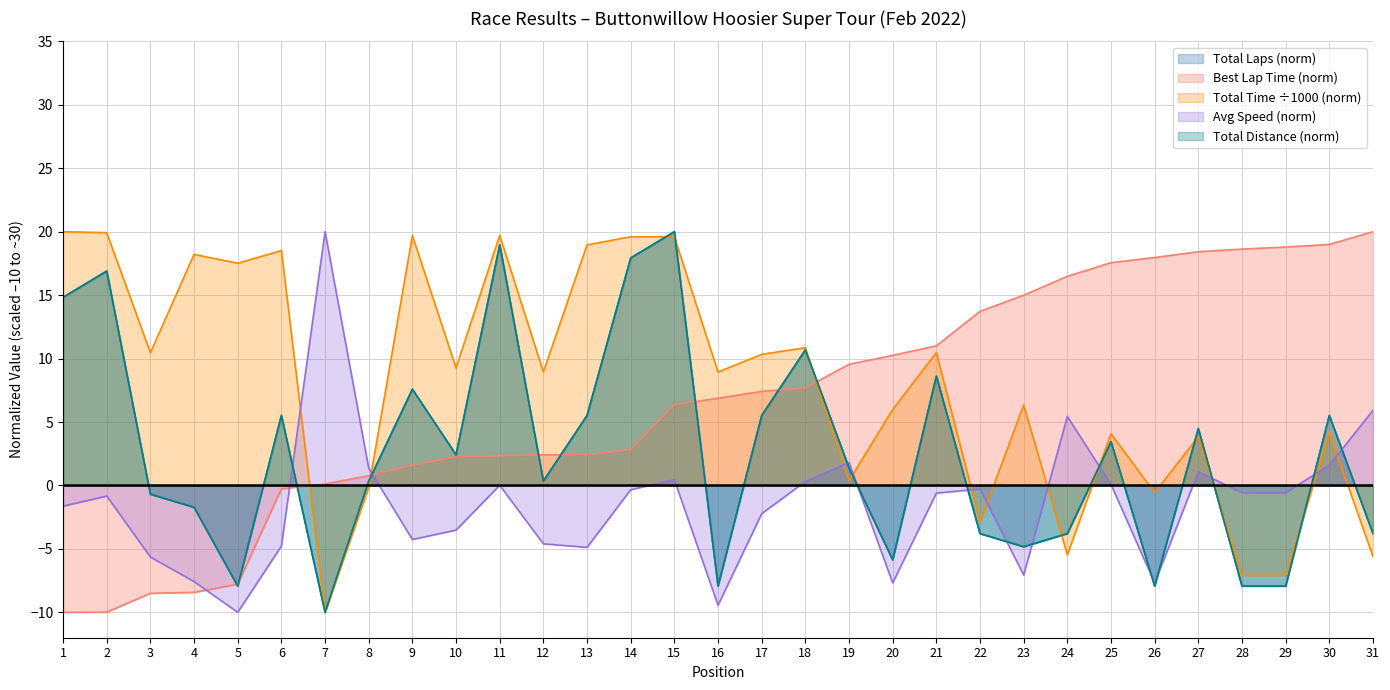

Reading right to left, transcribe all the data shown in this chart.

Position: 20.0	19.0	18.8	18.6	18.4	18.0	17.6	16.5	15.0	13.7	11.0	10.3	9.5	7.7	7.4	6.9	6.4	2.8	2.4	2.4	2.3	2.3	1.6	0.8	0.1	-0.3	-7.8	-8.4	-8.5	-10.0	-10.0
Total Laps: -3.8	5.5	-7.9	-7.9	4.5	-7.9	3.4	-3.8	-4.8	-3.8	8.6	-5.9	1.4	10.7	5.5	-7.9	20.0	17.9	5.5	0.3	19.0	2.4	7.6	0.3	-10.0	5.5	-7.9	-1.7	-0.7	16.9	14.8
Total Time (s): -5.6	4.2	-7.1	-7.1	3.9	-0.6	4.1	-5.5	6.3	-2.9	10.5	6.0	0.4	10.9	10.3	8.9	19.6	19.6	19.0	8.9	19.7	9.3	19.7	-0.2	-10.0	18.5	17.5	18.2	10.5	19.9	20.0
Average Speed: 5.9	1.6	-0.6	-0.6	1.1	-7.7	0.1	5.4	-7.1	-0.3	-0.6	-7.7	1.8	0.3	-2.2	-9.4	0.4	-0.3	-4.9	-4.6	0.0	-3.5	-4.3	1.4	20.0	-4.8	-10.0	-7.6	-5.6	-0.8	-1.6
Total Distance: -3.8	5.5	-7.9	-7.9	4.5	-7.9	3.4	-3.8	-4.8	-3.8	8.6	-5.9	1.4	10.7	5.5	-7.9	20.0	17.9	5.5	0.3	19.0	2.4	7.6	0.3	-10.0	5.5	-7.9	-1.7	-0.7	16.9	14.8